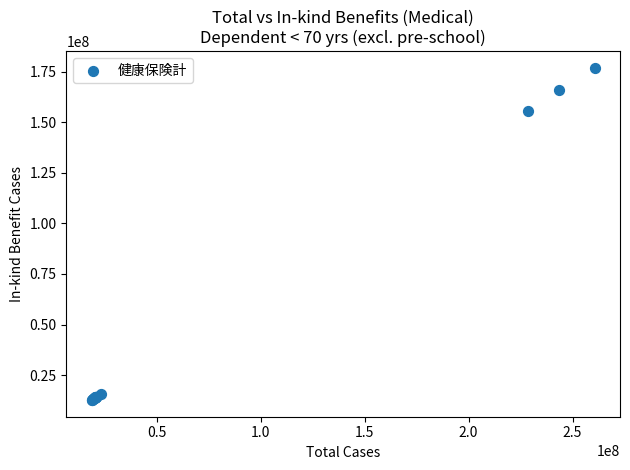

What Y value in the scatter plot is closest to 94779994?

155521027